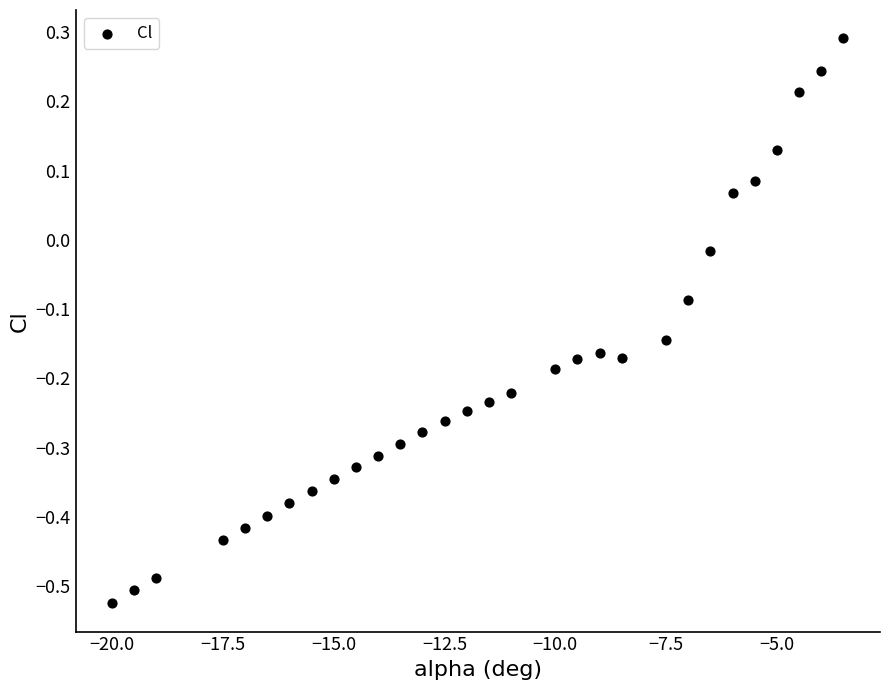

What is the range of Y values (max minus min)?

0.8